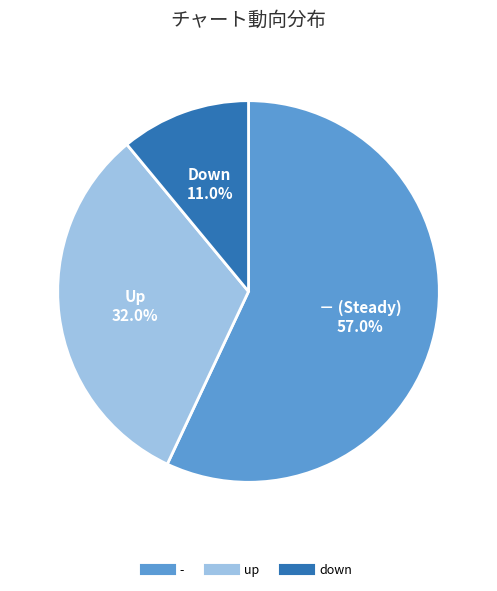

Is there a majority slice in this chart?

Yes